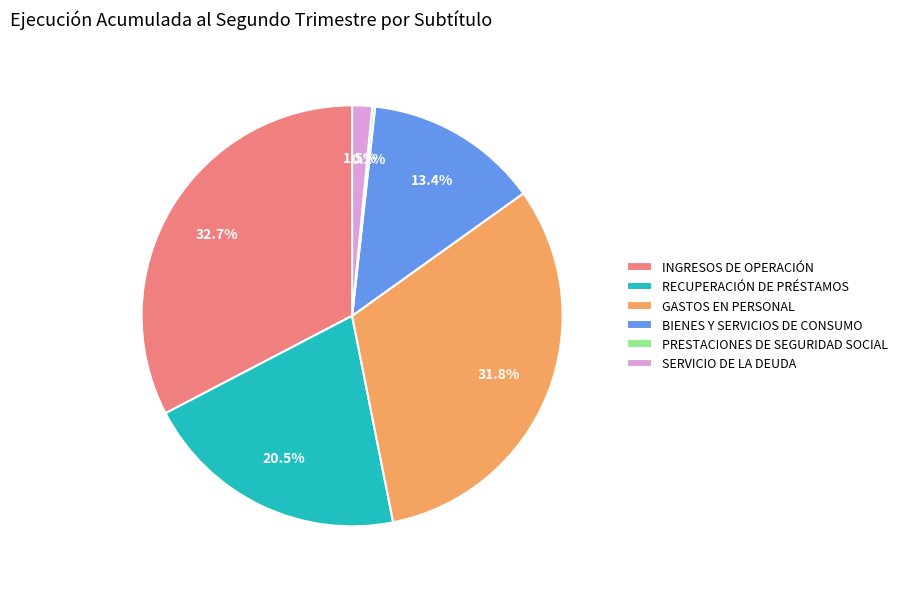

Between GASTOS EN PERSONAL and INGRESOS DE OPERACIÓN, which is larger?

INGRESOS DE OPERACIÓN